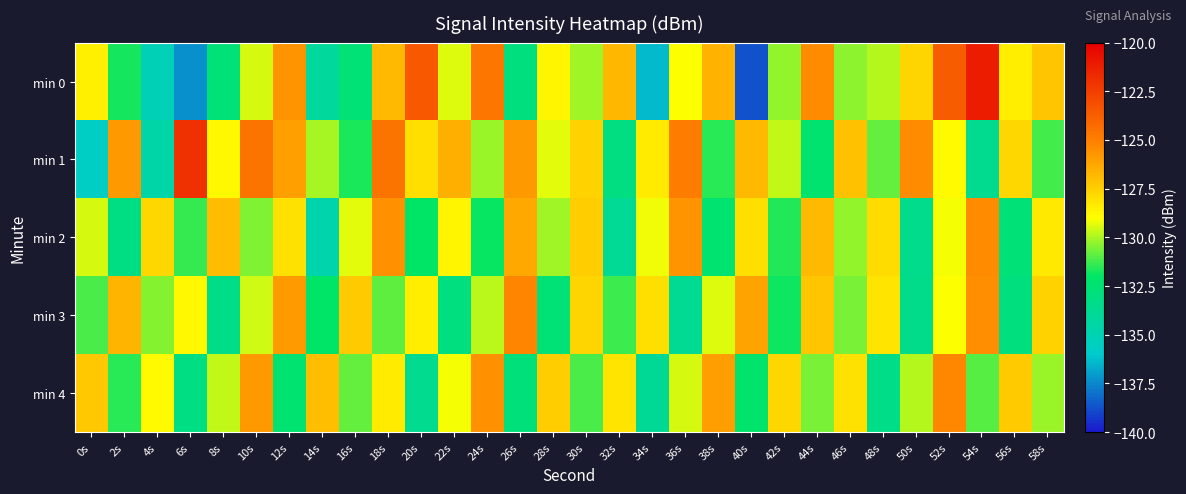

Reading left to right, extract all data points from this chart.

min 0: 0s=-128.5	2s=-131.8	4s=-135.1	6s=-137.3	8s=-132.7	10s=-129.5	12s=-125.7	14s=-134.1	16s=-132.6	18s=-126.9	20s=-123.5	22s=-129.5	24s=-124.6	26s=-132.9	28s=-128.7	30s=-130.1	32s=-126.7	34s=-136.3	36s=-129.0	38s=-126.6	40s=-138.7	42s=-130.2	44s=-125.5	46s=-130.3	48s=-129.9	50s=-127.7	52s=-123.6	54s=-121.2	56s=-128.5	58s=-127.2
min 1: 0s=-135.7	2s=-125.9	4s=-134.6	6s=-121.9	8s=-128.8	10s=-124.6	12s=-126.0	14s=-130.0	16s=-131.7	18s=-124.5	20s=-128.0	22s=-126.5	24s=-130.2	26s=-125.8	28s=-129.3	30s=-127.6	32s=-133.1	34s=-128.4	36s=-124.9	38s=-131.5	40s=-126.8	42s=-129.7	44s=-132.3	46s=-127.1	48s=-130.8	50s=-125.4	52s=-128.9	54s=-133.6	56s=-127.8	58s=-131.2
min 2: 0s=-129.5	2s=-133.2	4s=-127.8	6s=-131.4	8s=-126.9	10s=-130.5	12s=-128.1	14s=-134.7	16s=-129.3	18s=-125.6	20s=-132.0	22s=-128.7	24s=-131.9	26s=-126.3	28s=-130.1	30s=-127.5	32s=-133.8	34s=-129.2	36s=-125.7	38s=-132.4	40s=-128.0	42s=-131.6	44s=-126.8	46s=-130.3	48s=-127.9	50s=-133.5	52s=-129.1	54s=-125.4	56s=-132.7	58s=-128.3
min 3: 0s=-131.1	2s=-126.7	4s=-130.4	6s=-128.8	8s=-133.3	10s=-129.6	12s=-125.9	14s=-132.1	16s=-127.4	18s=-130.9	20s=-128.5	22s=-133.0	24s=-129.8	26s=-125.2	28s=-132.6	30s=-127.7	32s=-131.3	34s=-128.0	36s=-133.7	38s=-129.4	40s=-126.1	42s=-131.8	44s=-127.2	46s=-130.6	48s=-128.2	50s=-133.4	52s=-129.0	54s=-125.5	56s=-132.9	58s=-127.6
min 4: 0s=-127.3	2s=-131.5	4s=-128.9	6s=-133.2	8s=-129.7	10s=-125.8	12s=-132.4	14s=-127.0	16s=-130.8	18s=-128.4	20s=-133.6	22s=-129.1	24s=-125.6	26s=-132.8	28s=-127.5	30s=-131.1	32s=-128.2	34s=-133.9	36s=-129.5	38s=-126.0	40s=-132.2	42s=-127.8	44s=-130.6	46s=-128.1	48s=-133.3	50s=-129.9	52s=-125.3	54s=-131.0	56s=-127.4	58s=-130.2